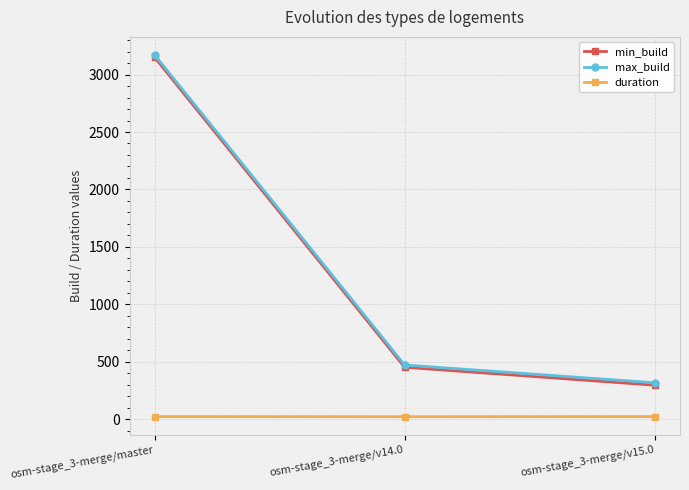

Is it true that min_build equals 102.6 at osm-stage_3-merge/v15.0?

False